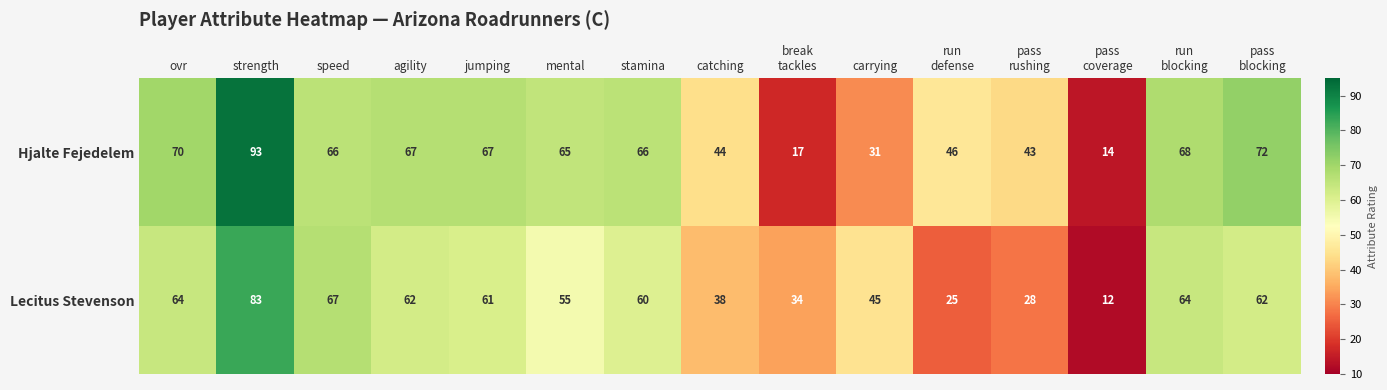

Between strength and break
tackles, which series saw the biggest shift?

Hjalte Fejedelem